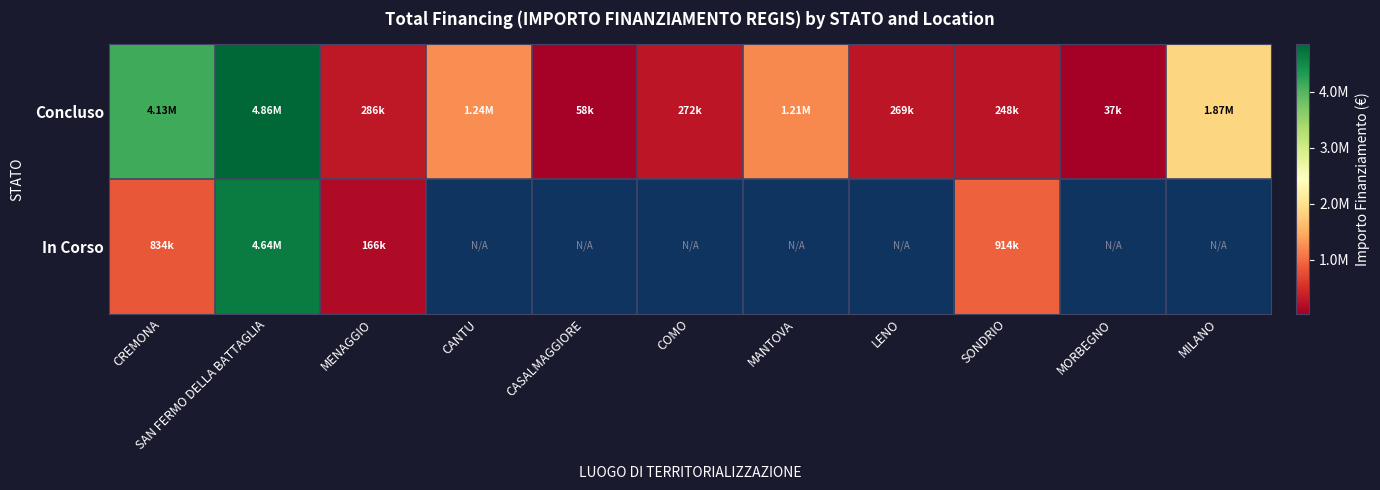

Which series changed the most between SONDRIO and MILANO?

Concluso